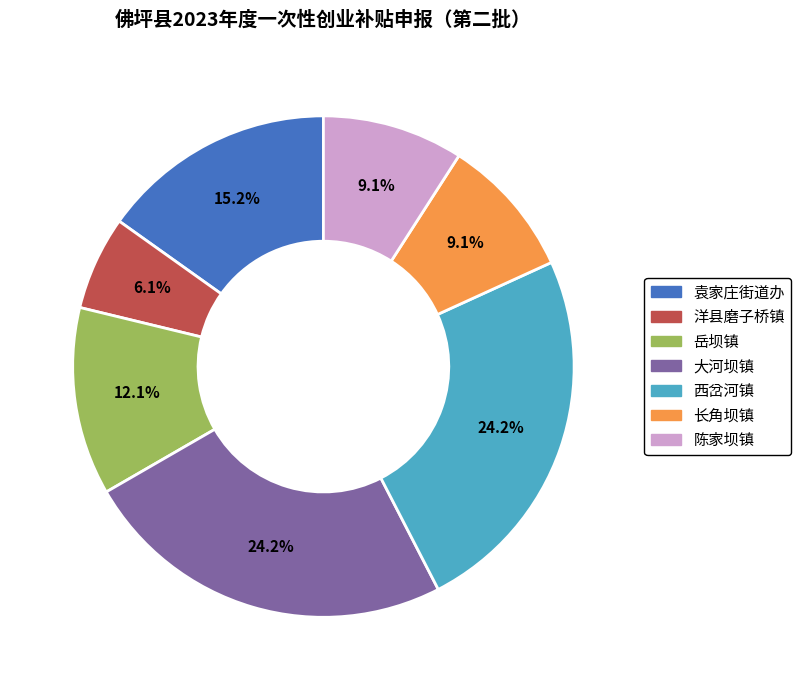

Approximately how many times larger is the value at 长角坝镇 compared to 洋县磨子桥镇?

1.5